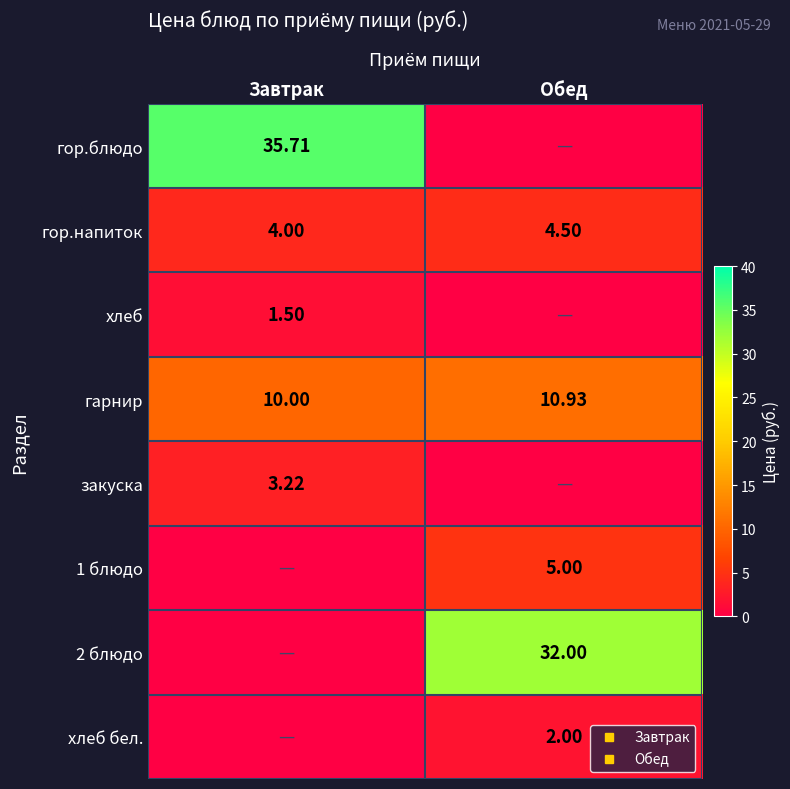

Is the value of гарнир at Обед greater than the value of хлеб at Обед?

Yes